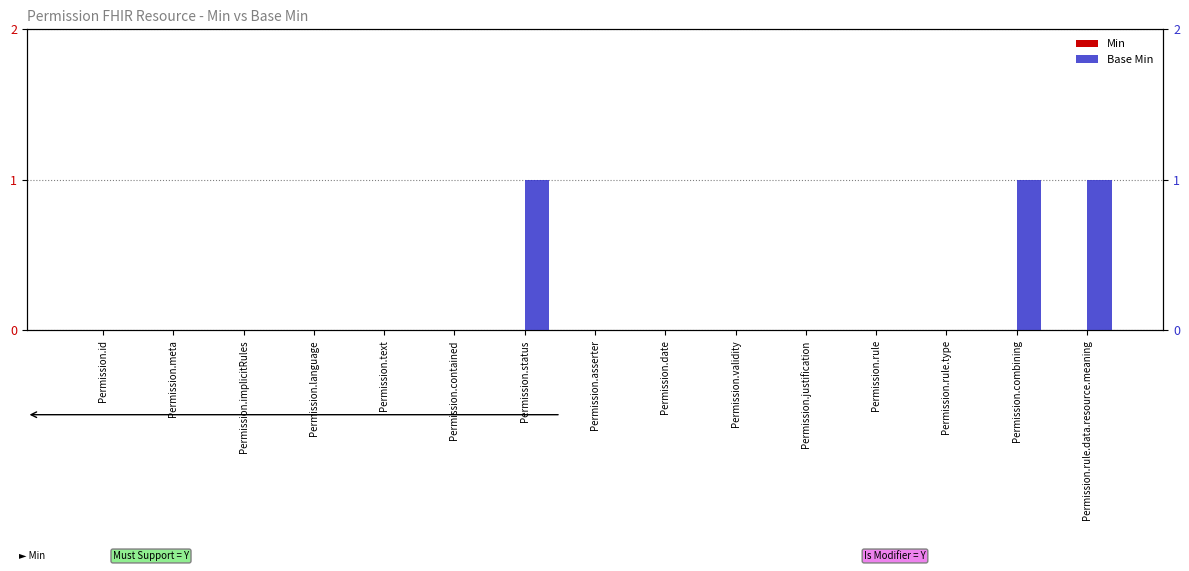

Rank the series by their average value, from highest to lowest.

Base Min, Min